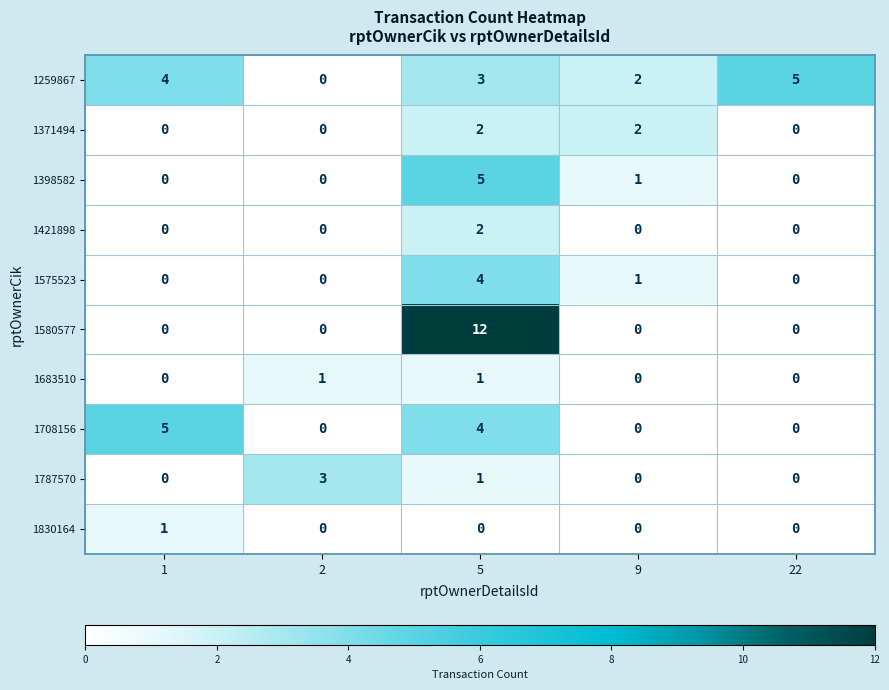

What is the total value across all series at 1?

10